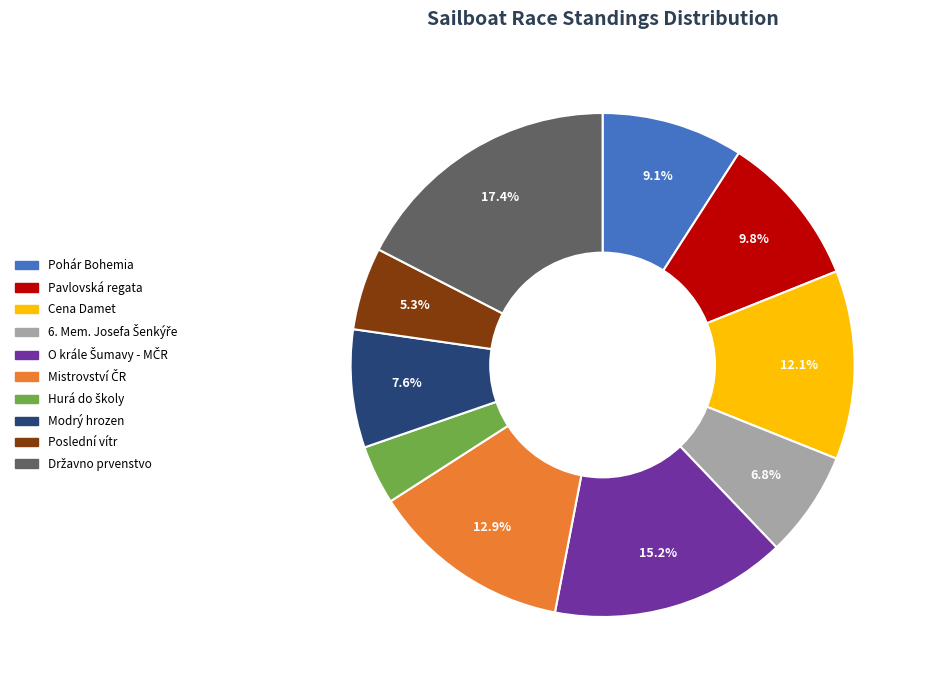

To the nearest percent, what percentage of the pie is Pohár Bohemia?

9%